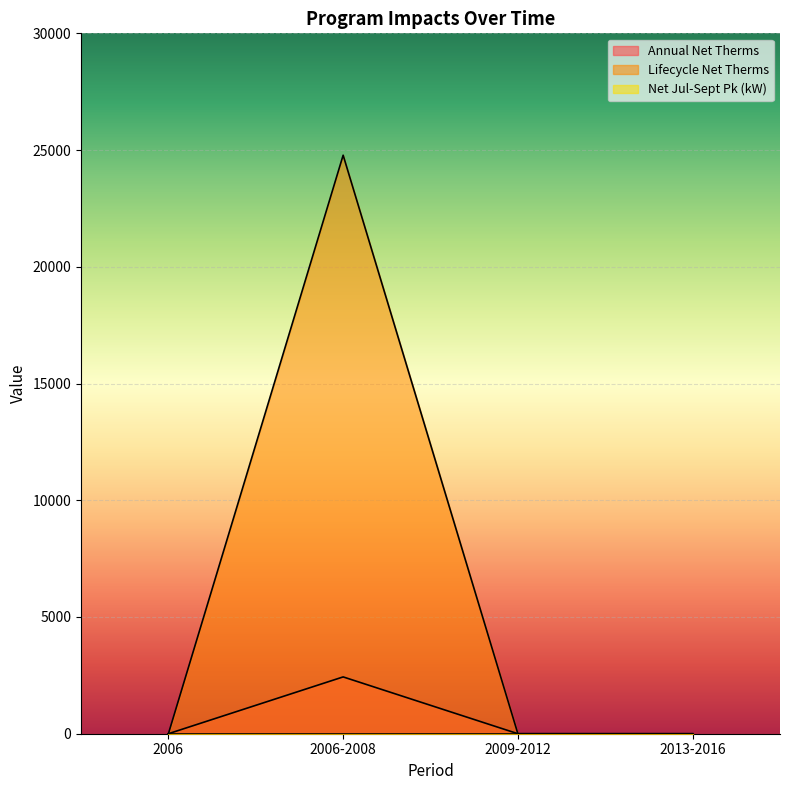

Is it true that Lifecycle Net Therms equals 0.0 at 2009-2012?

True